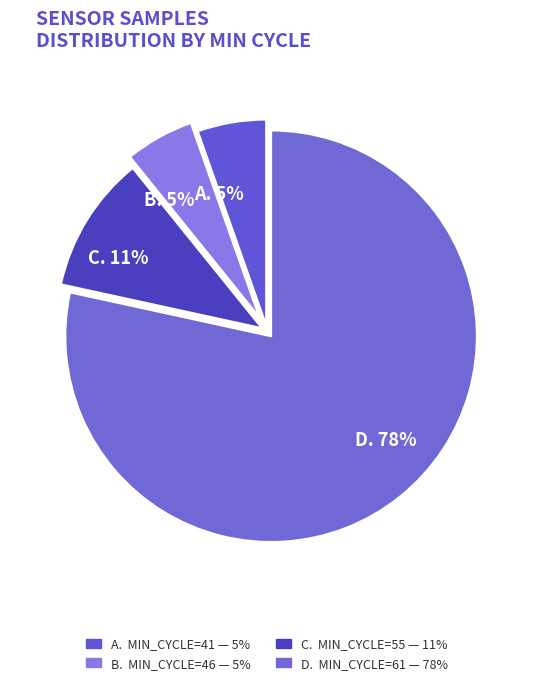

Count the number of slices in the pie.

4